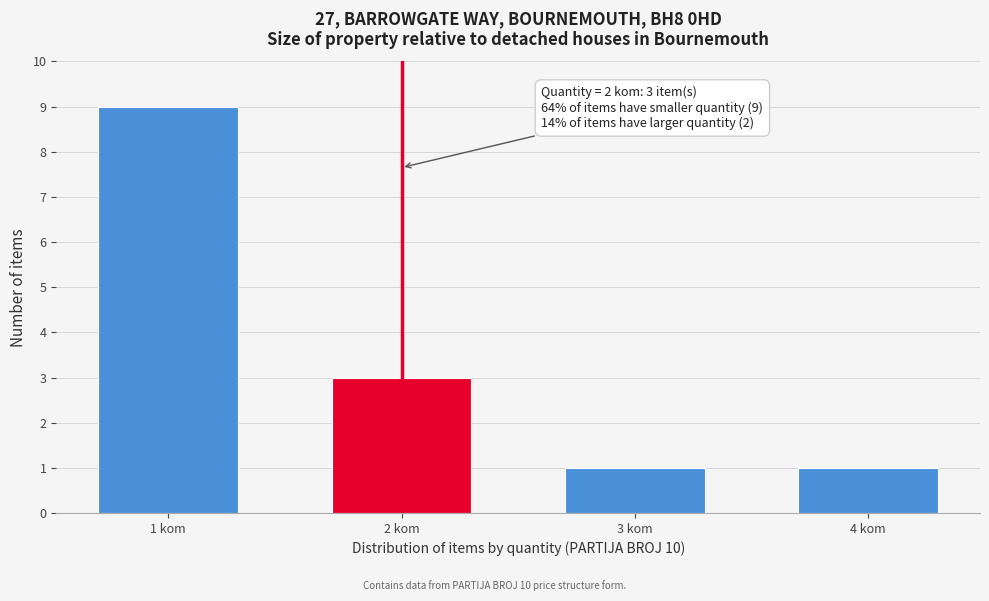

Reading left to right, transcribe all the data shown in this chart.

9	3	1	1